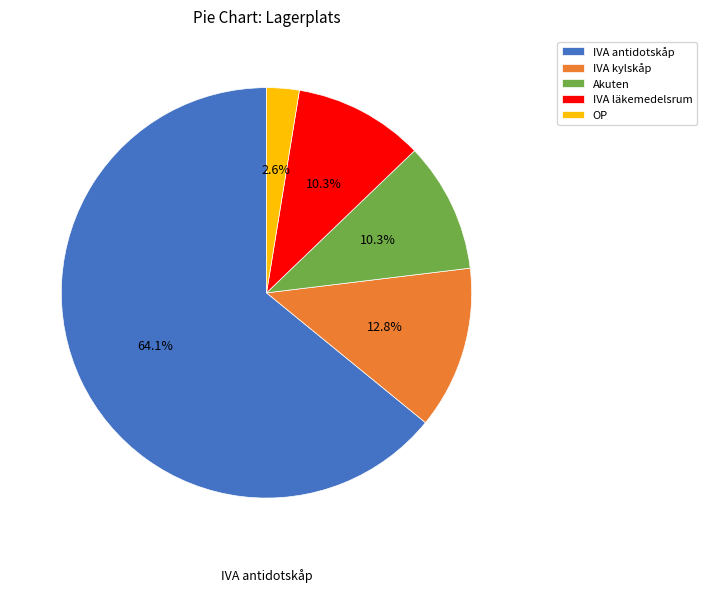

Approximately how many times larger is the value at IVA antidotskåp compared to IVA kylskåp?

5.0